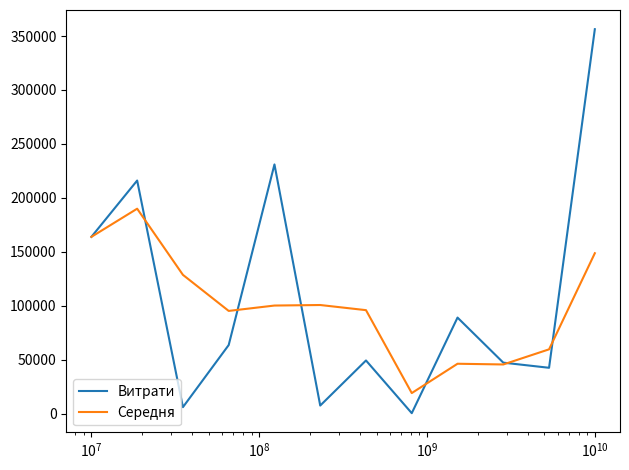

List the series in order of their peak value, highest first.

Витрати, Середня